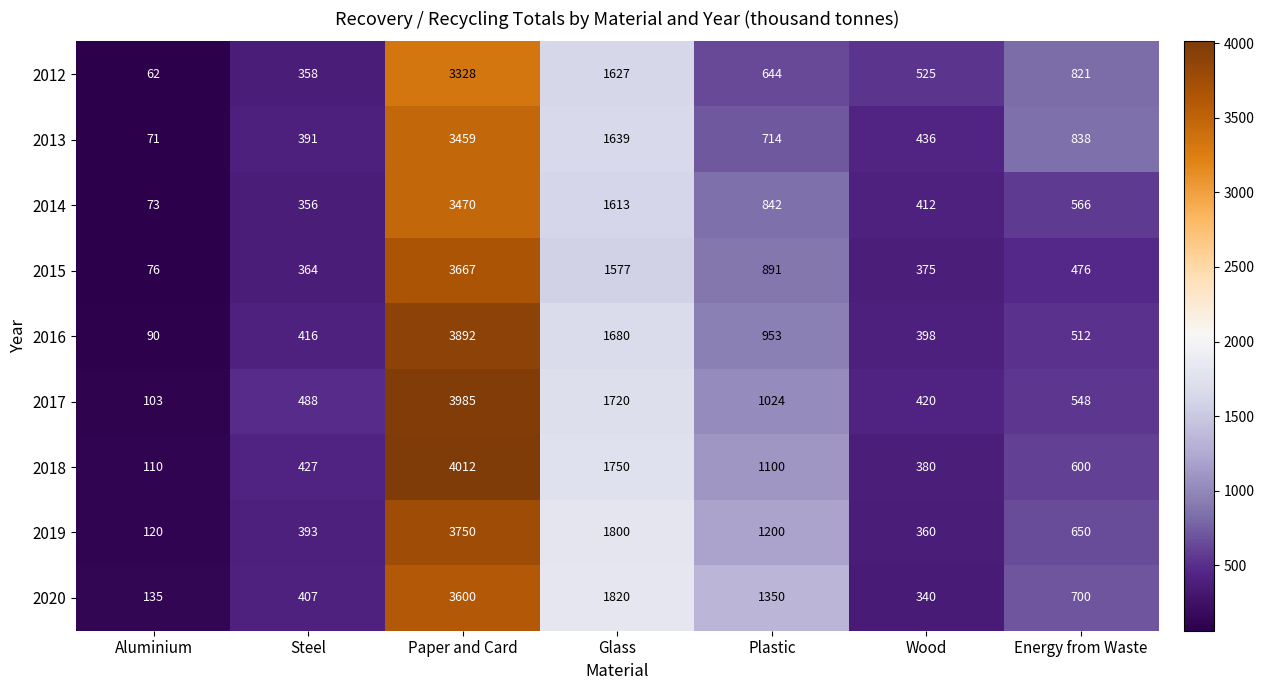

List the labels in order of 2019 value, smallest first.

Aluminium, Wood, Steel, Energy from Waste, Plastic, Glass, Paper and Card